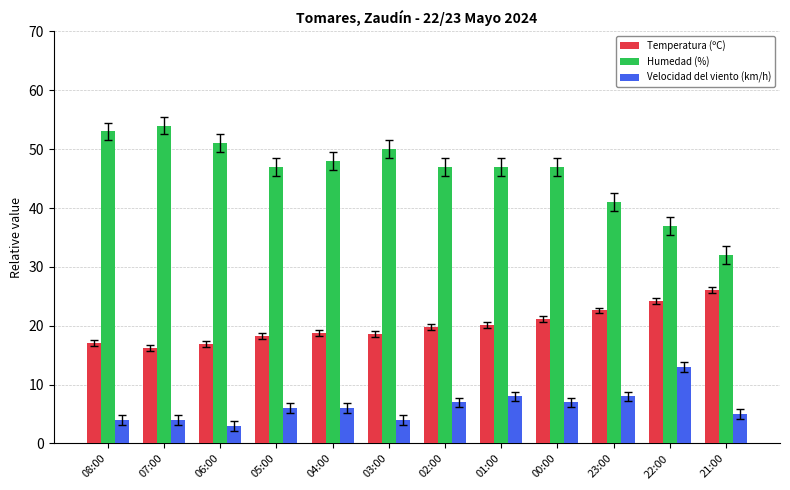

What value does the Velocidad del viento (km/h) series have at 03:00?

4.0